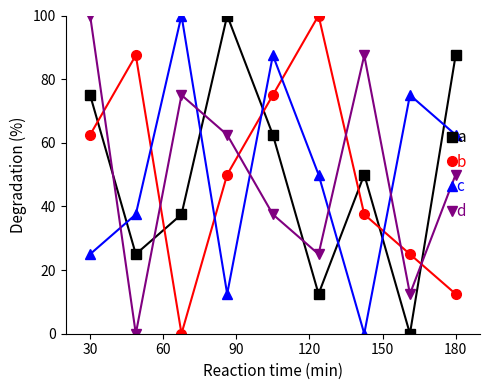

What is the average value of the b series?

50.0